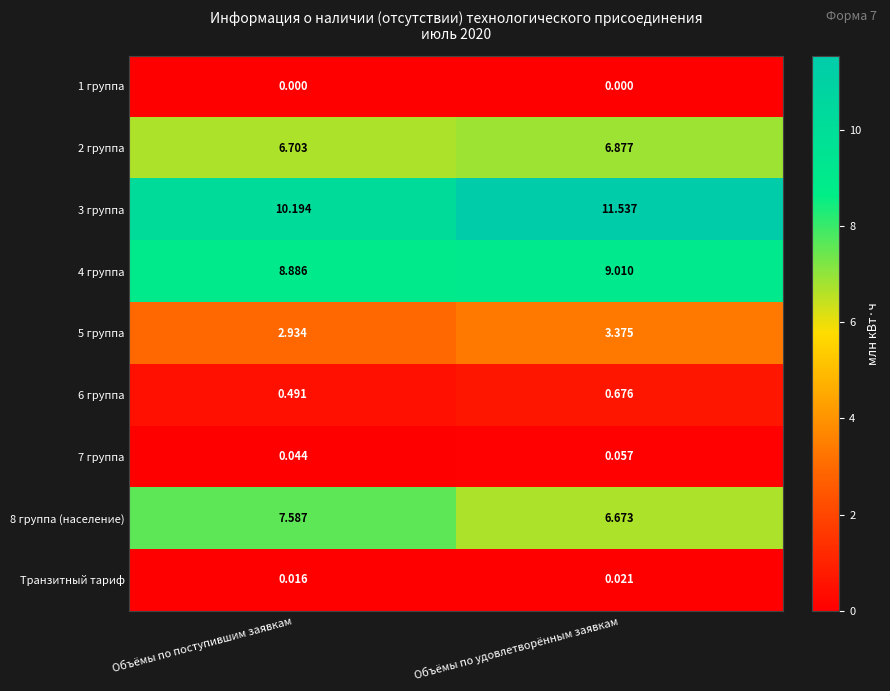

Which category has the lowest value in the 6 группа series?

Объёмы по поступившим заявкам